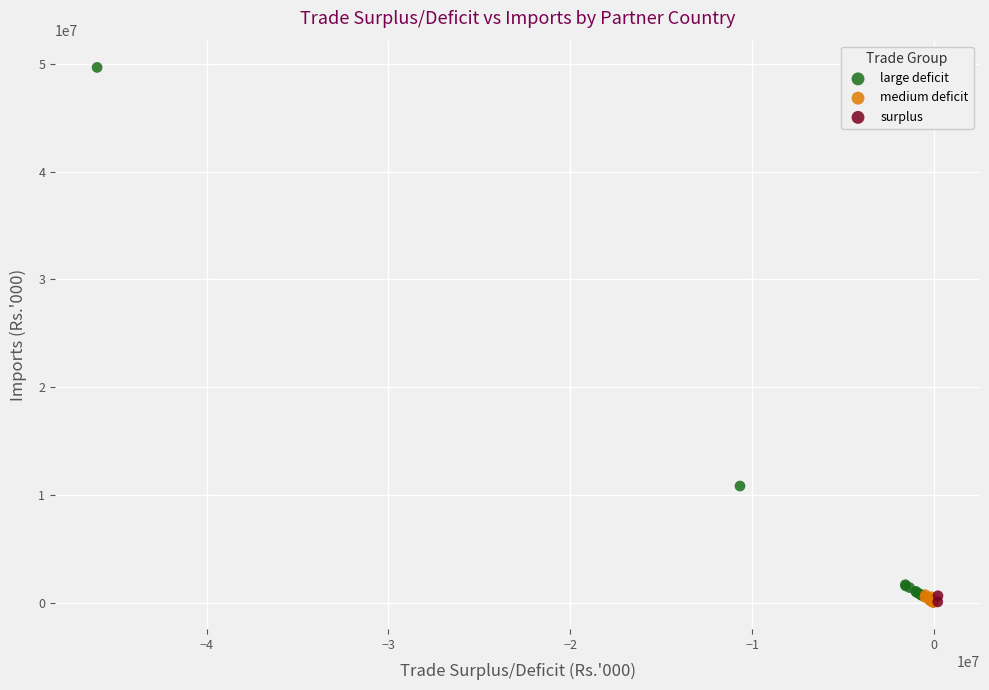

What are all the series names shown in the legend?

large deficit, medium deficit, surplus